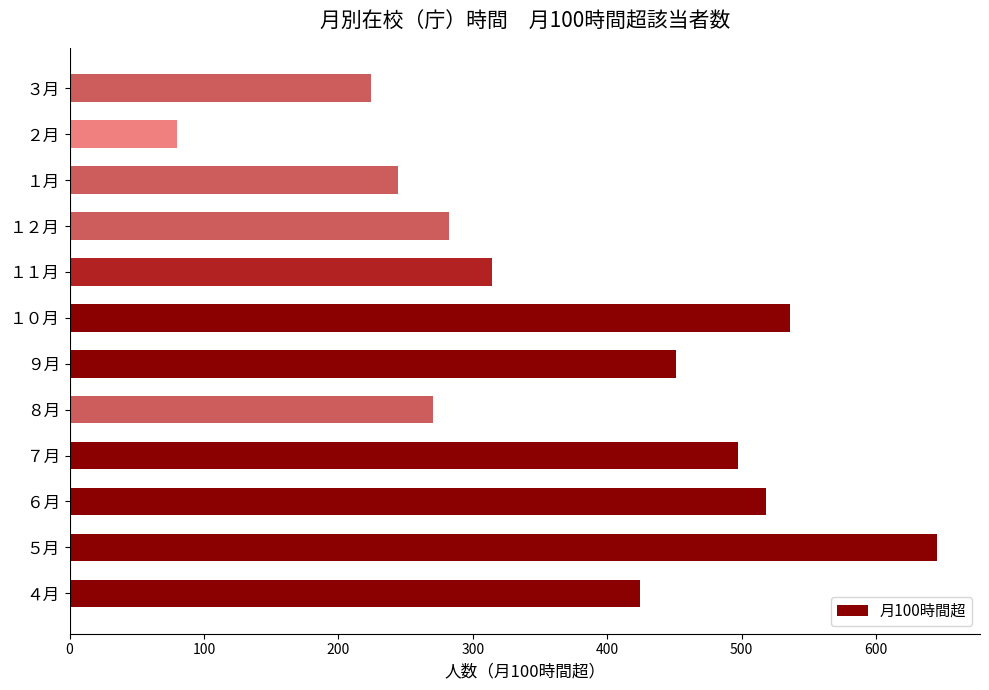

Does the chart contain any negative values?

No